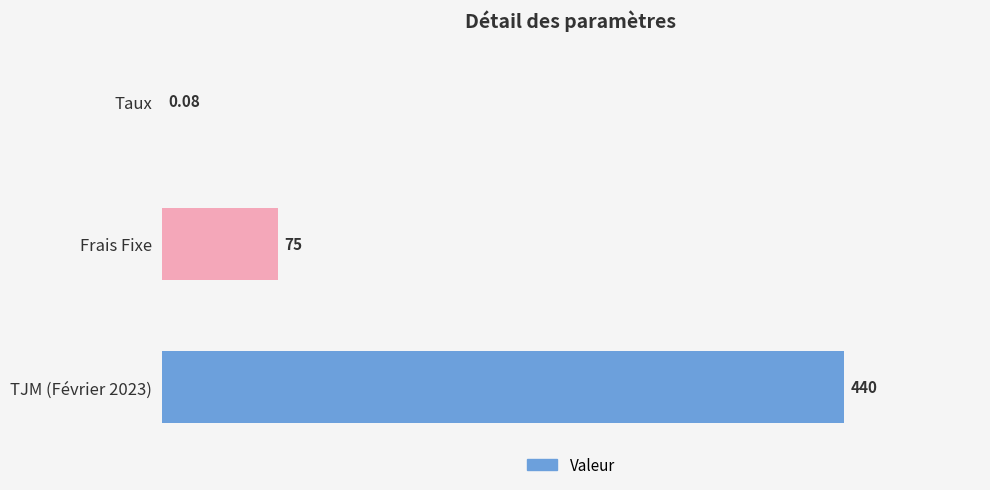

Where is the data nearest to the value 220?

Frais Fixe